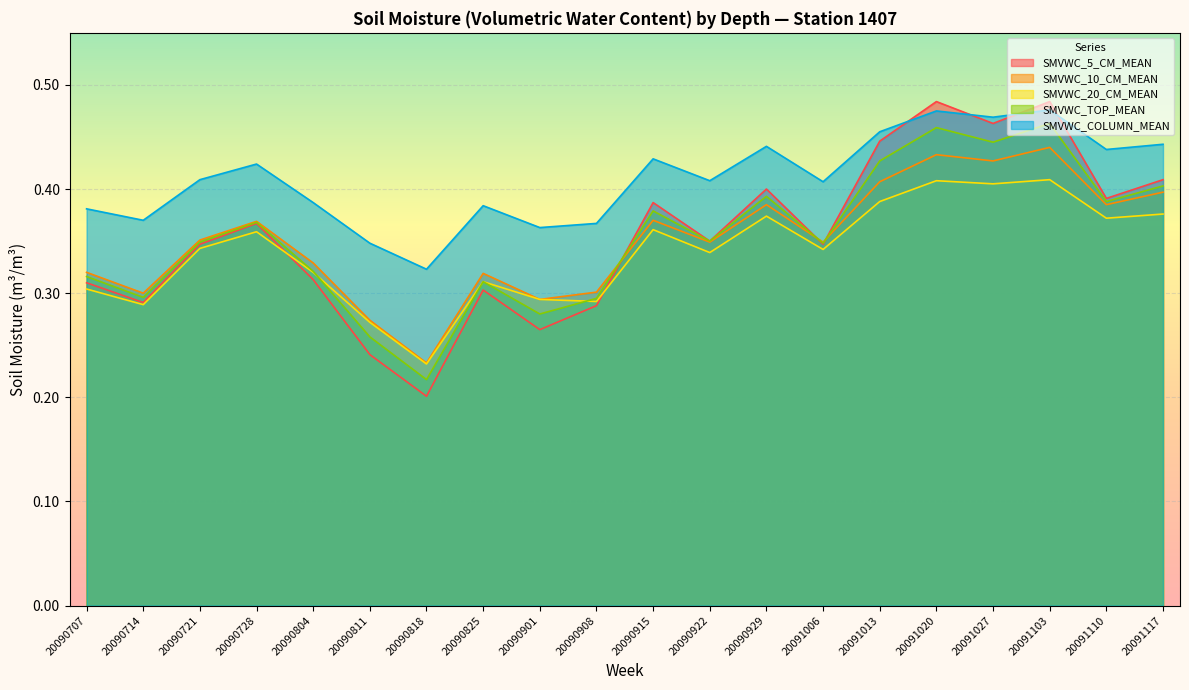

Which series ends up on top after the final intersection of SMVWC_10_CM_MEAN and SMVWC_5_CM_MEAN?

SMVWC_5_CM_MEAN